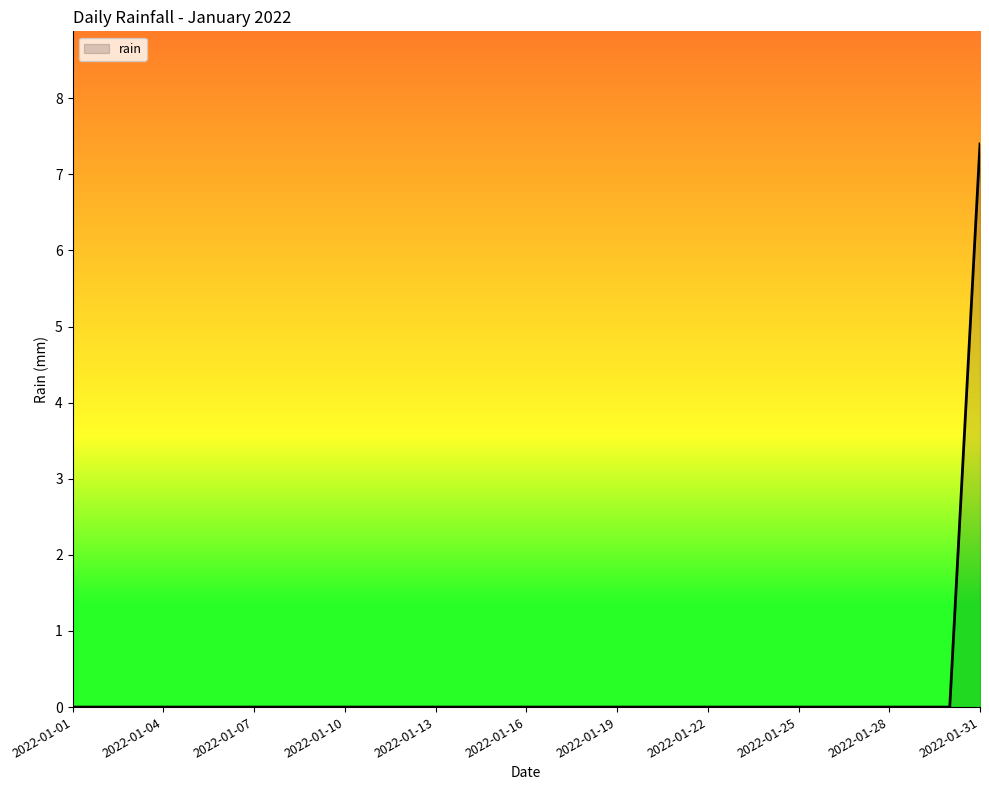

What is the difference between the maximum and minimum values?

7.4